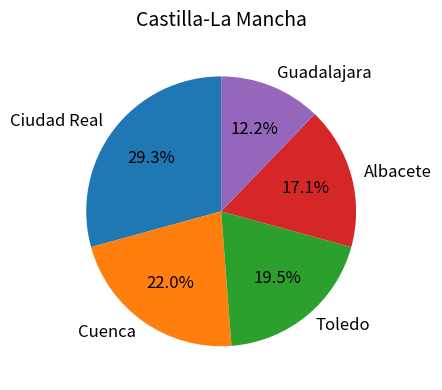

What is the smallest slice in the pie chart?

Guadalajara